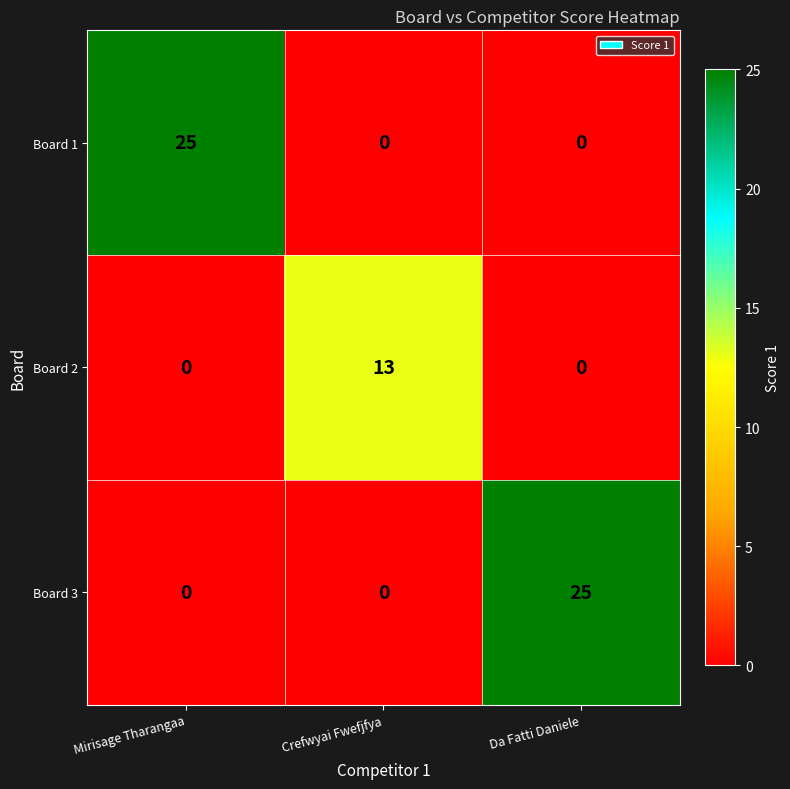

The Board 2 series shows 21 at Crefwyai Fwefjfya. True or false?

False